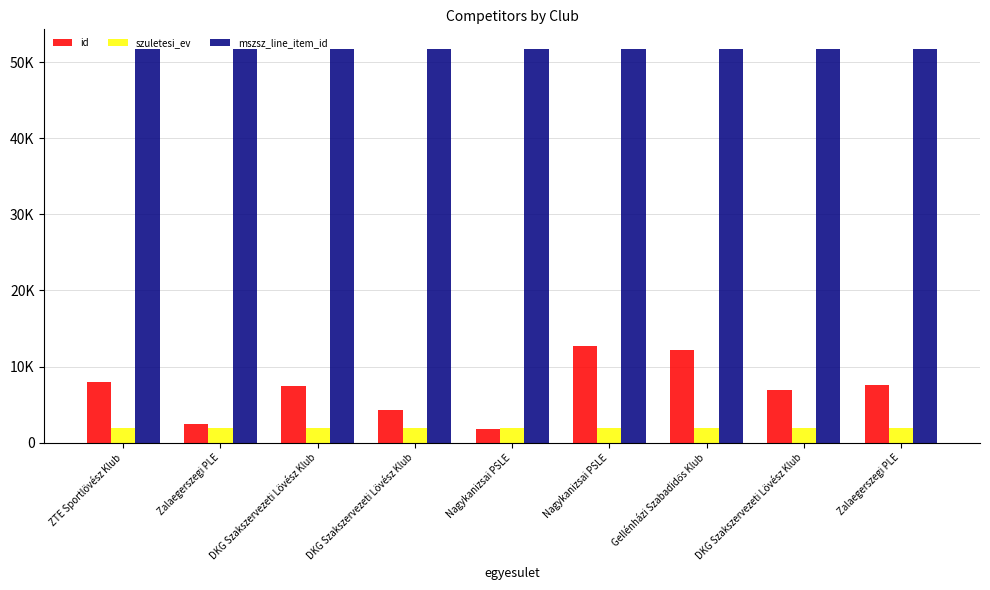

What is the label of the 5th bar from the right?

Nagykanizsai PSLE